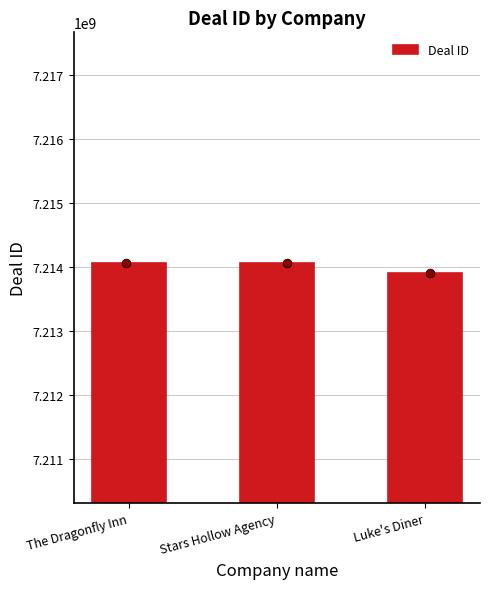

What is the change in value from The Dragonfly Inn to Luke's Diner?

-154065